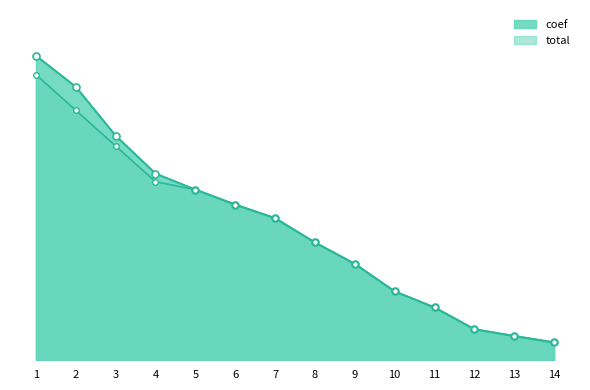

Which series has the widest spread of values?

coef